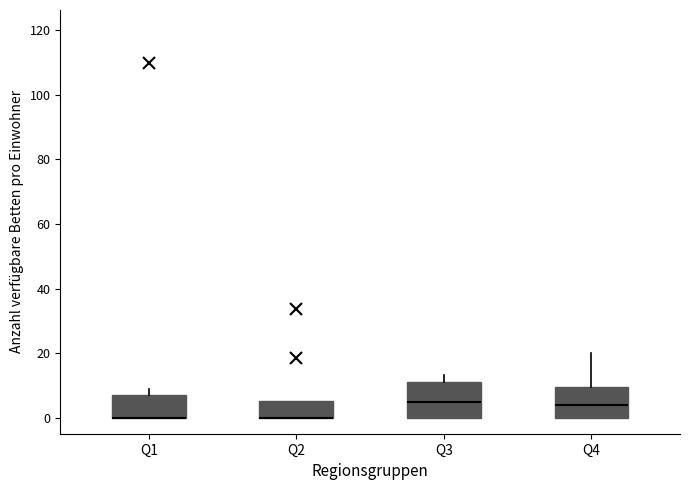

Reading left to right, read every box against the y-axis: the position of its median line, the range the box covers, and the ends of its whiskers. The values are not printed on the chart, so give them approximately, as read against the axis.

Q1: median 0 (drawn on the box's lower edge), box 0 to 8, whiskers 0 to 8 (just above the box's upper edge)
Q2: median 0 (drawn on the box's lower edge), box 0 to 6, whiskers 0 to 6
Q3: median 4, box 0 to 12, whiskers 0 to 14
Q4: median 4, box 0 to 10, whiskers 0 to 20